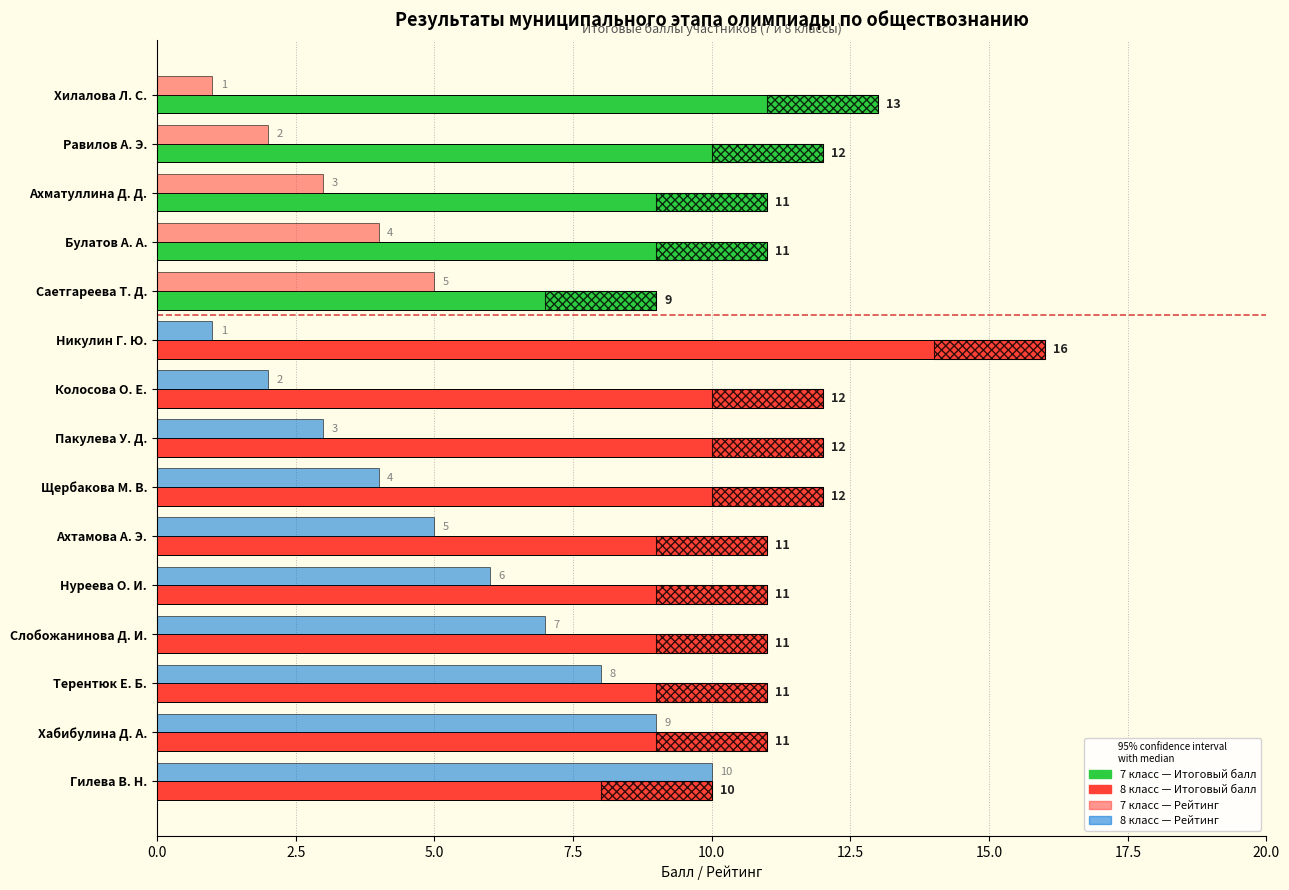

Is the value of Рейтинг at Щербакова М. В. greater than the value of Итоговый балл at Терентюк Е. Б.?

No